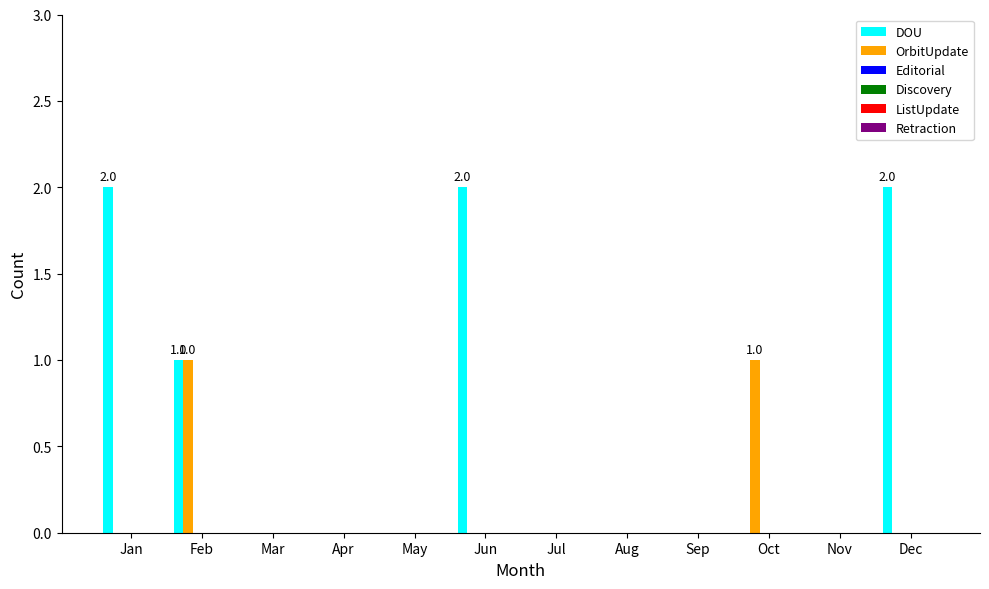

What is the sum of all DOU values?

7